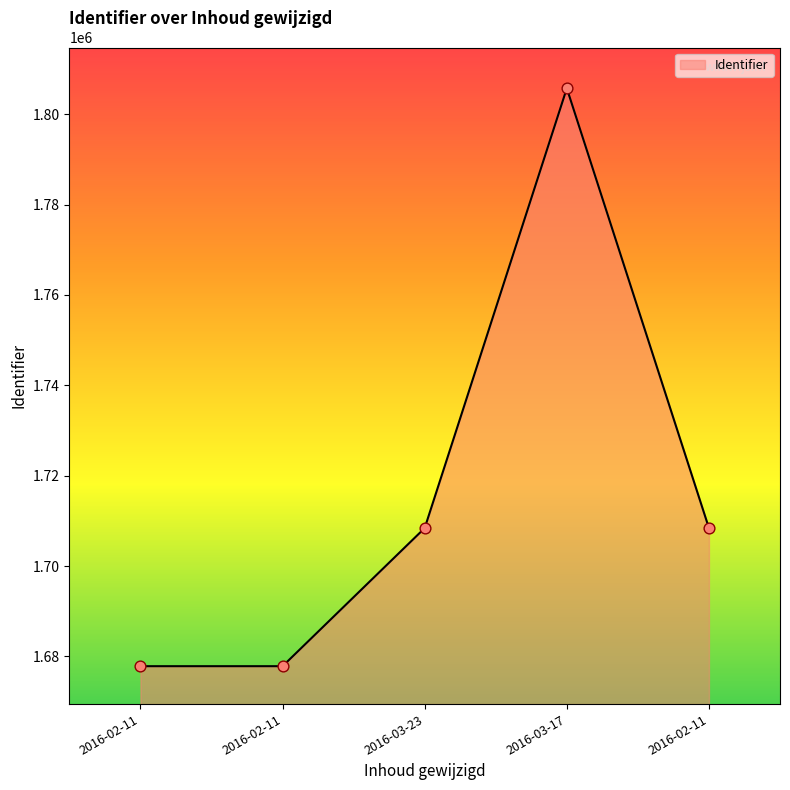

What is the change in value from 2016-02-11 to 2016-03-23?

+30574